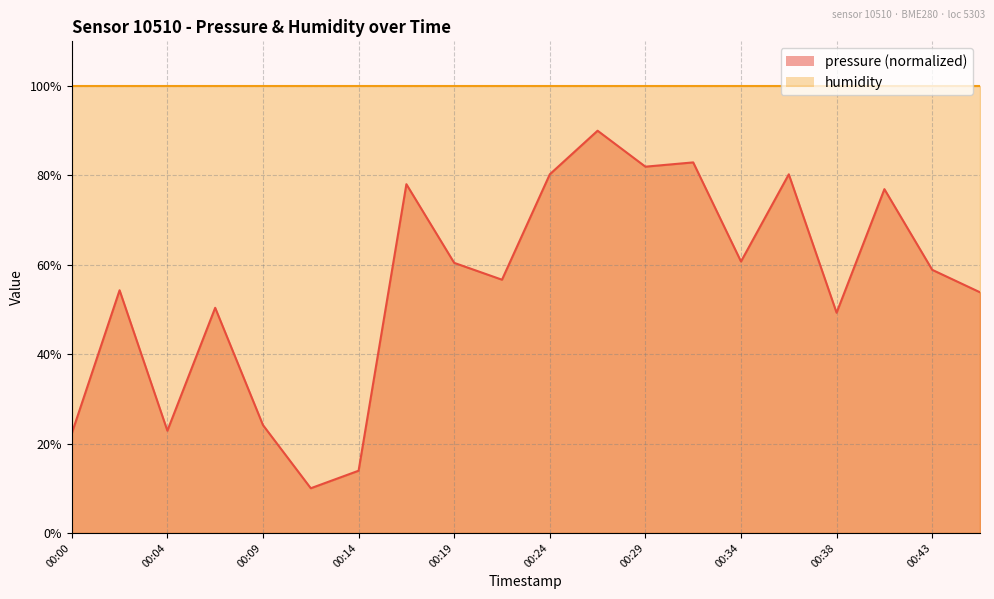

Where is the first local minimum?

00:04